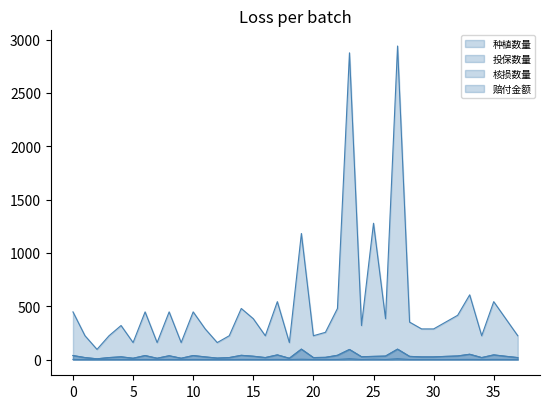

In 核损数量, how many points are higher than both neighbors (excluding endpoints)?

12